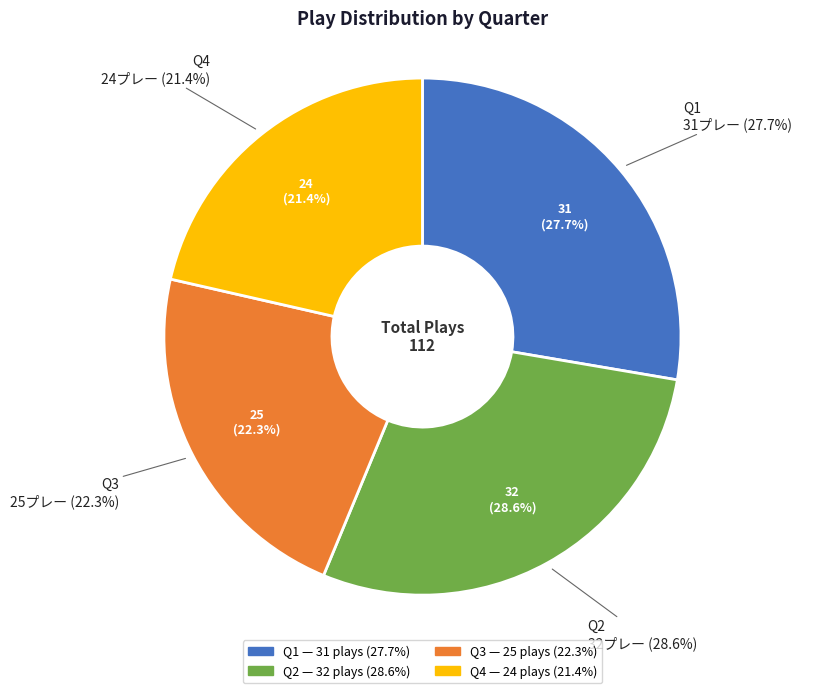

Is there any slice that represents more than half of the pie?

No